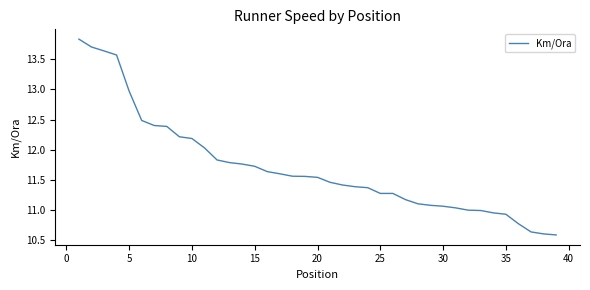

What is the greatest value displayed?

13.8